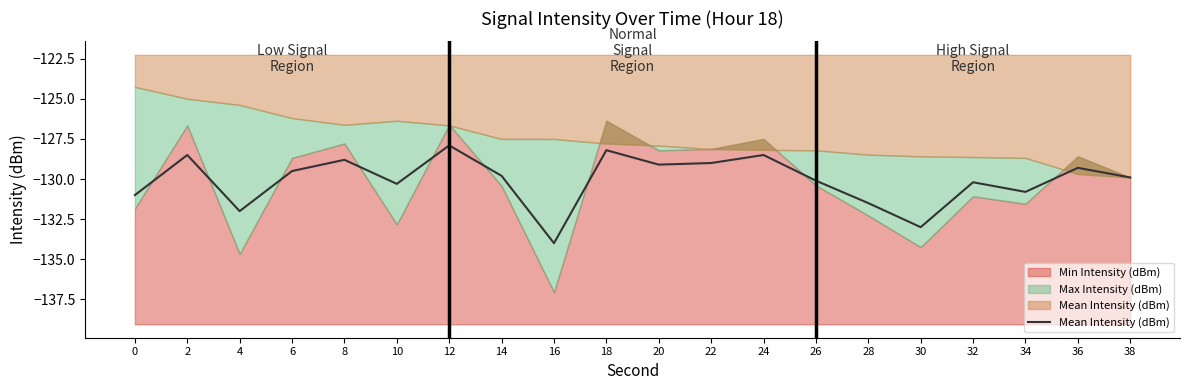

How many values are below -129?

14